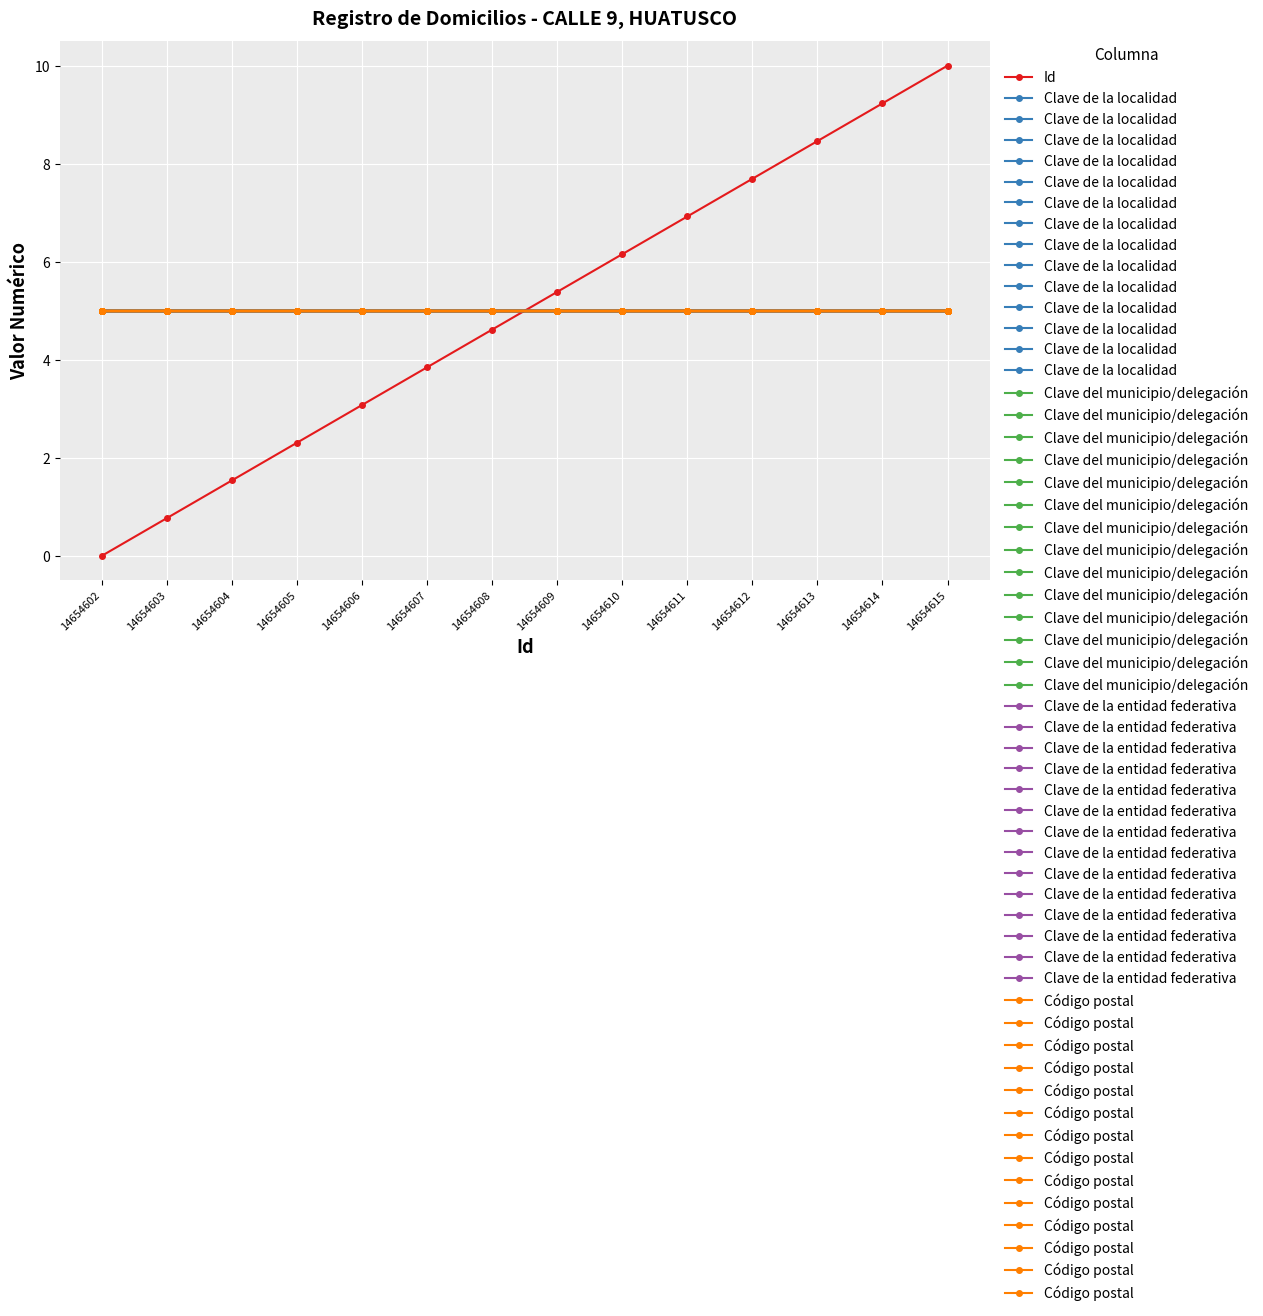

What are all the series names shown in the legend?

Id, Clave de la localidad, Clave del municipio/delegación, Clave de la entidad federativa, Código postal